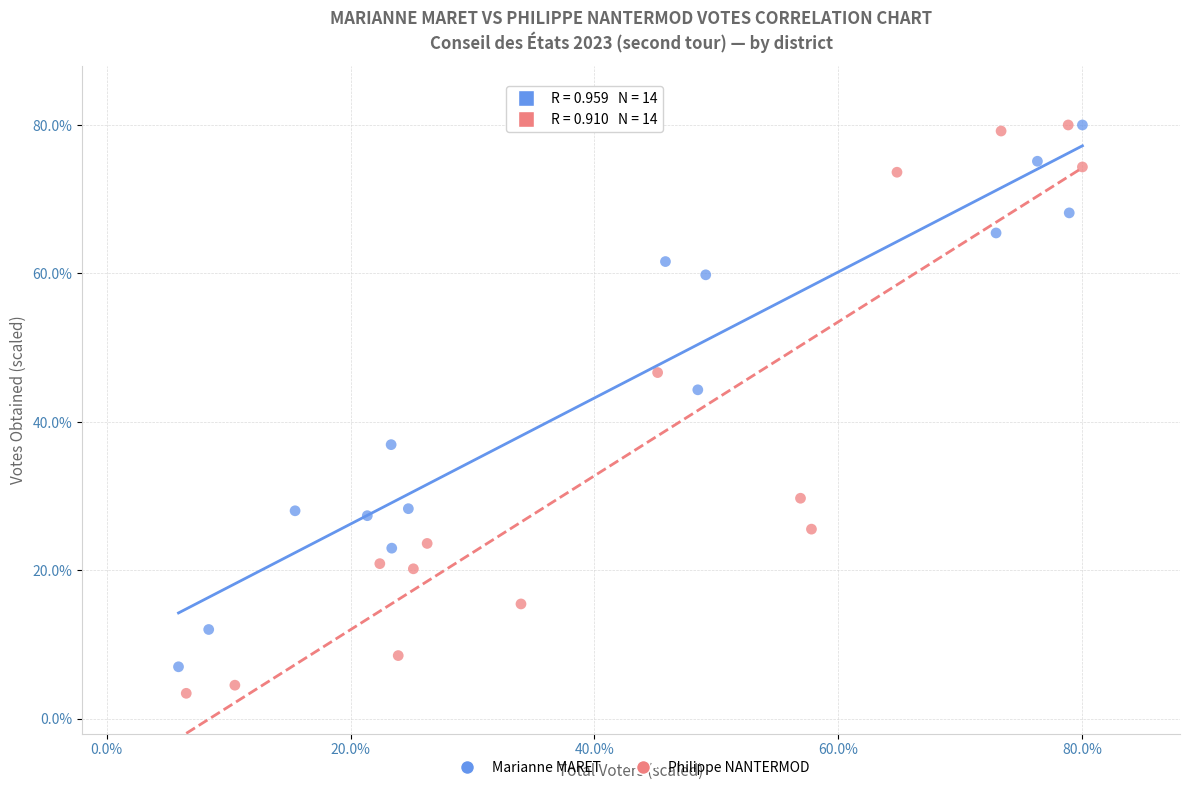

What are all the series names shown in the legend?

Marianne MARET, Philippe NANTERMOD